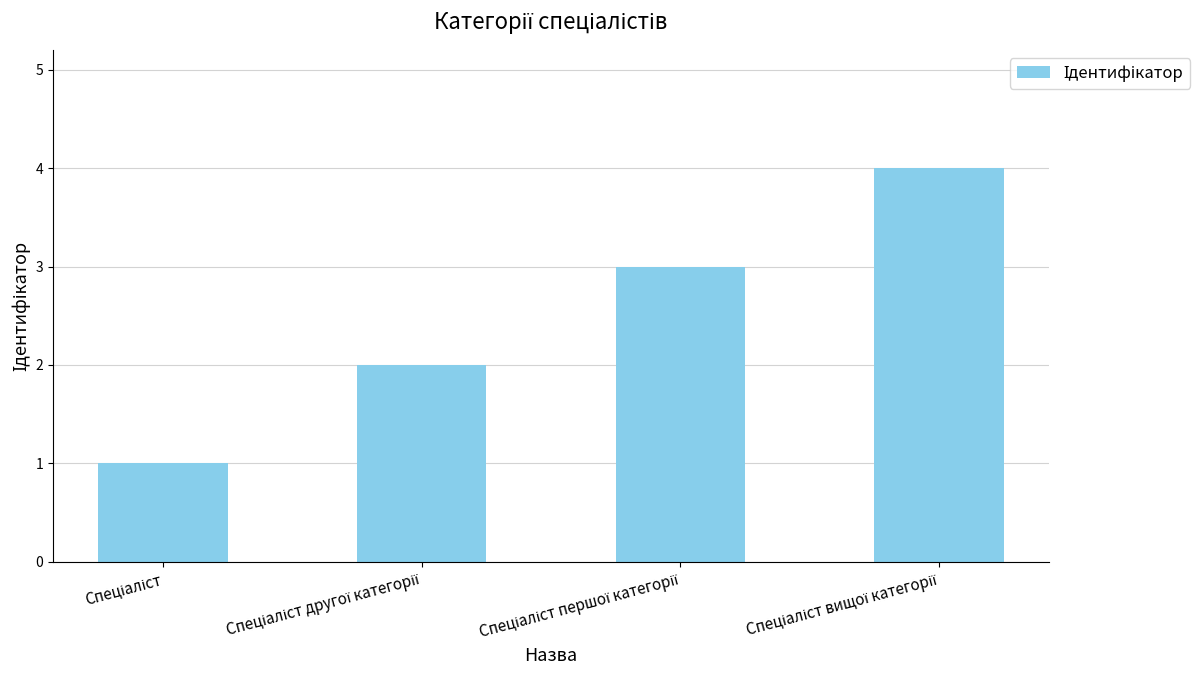

What is the greatest value displayed?

4